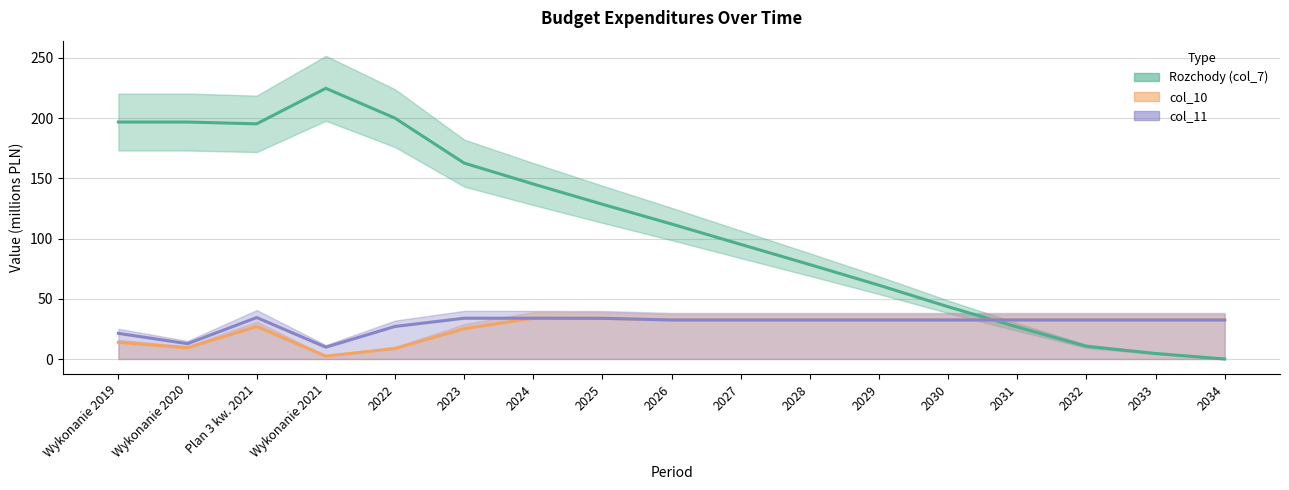

How many intersections are there between col_11 and Rozchody (col_7)?

1